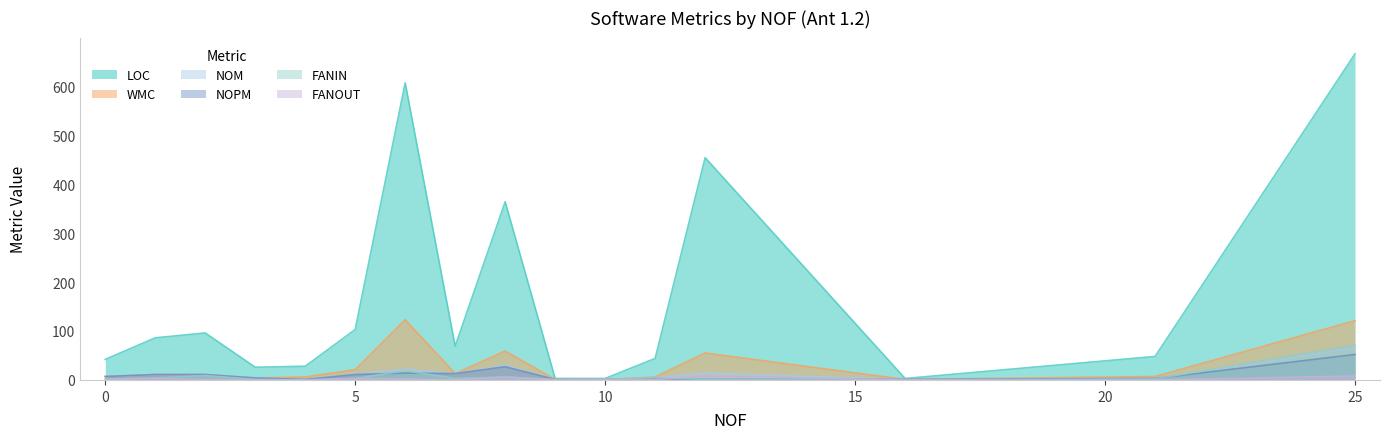

What is the difference between the maximum and second lowest values in the NOPM series?

51